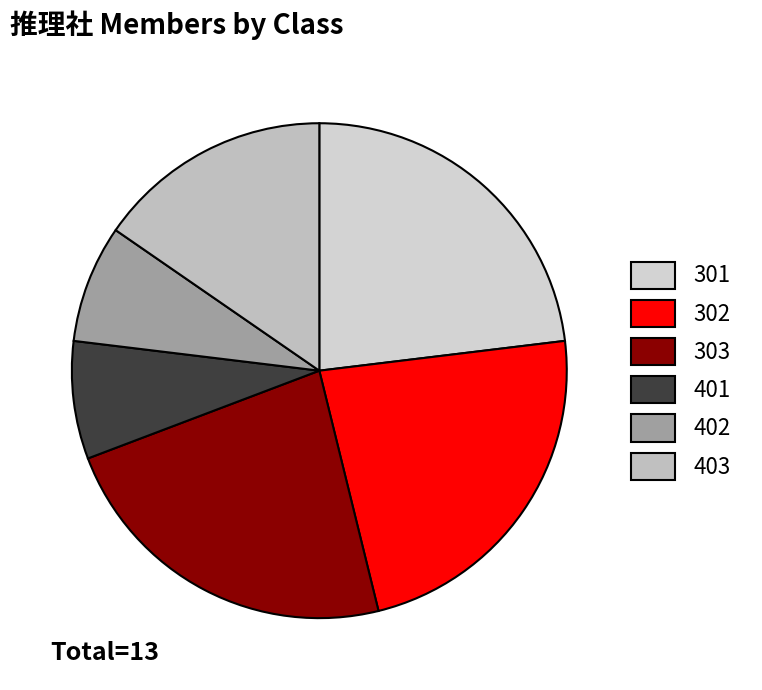

How many segments does this pie chart have?

6